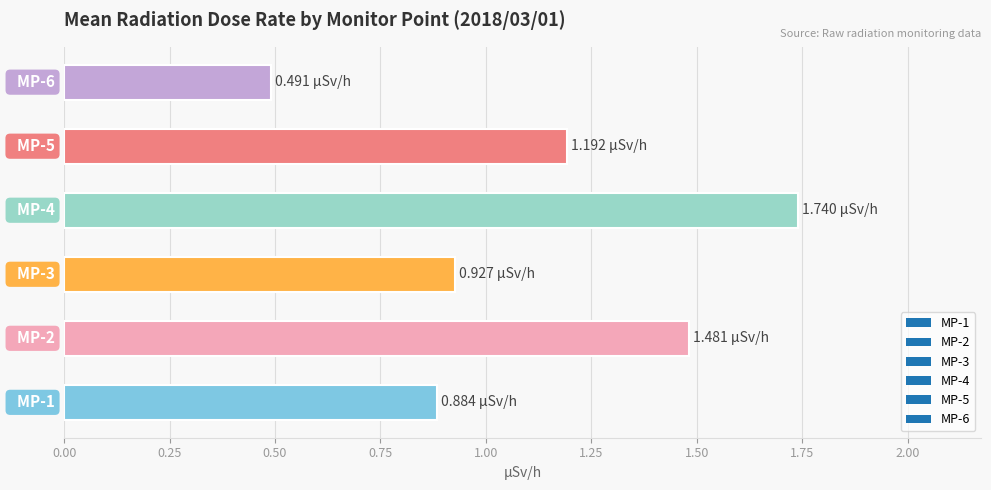

What is the minimum value shown in the chart?

0.5